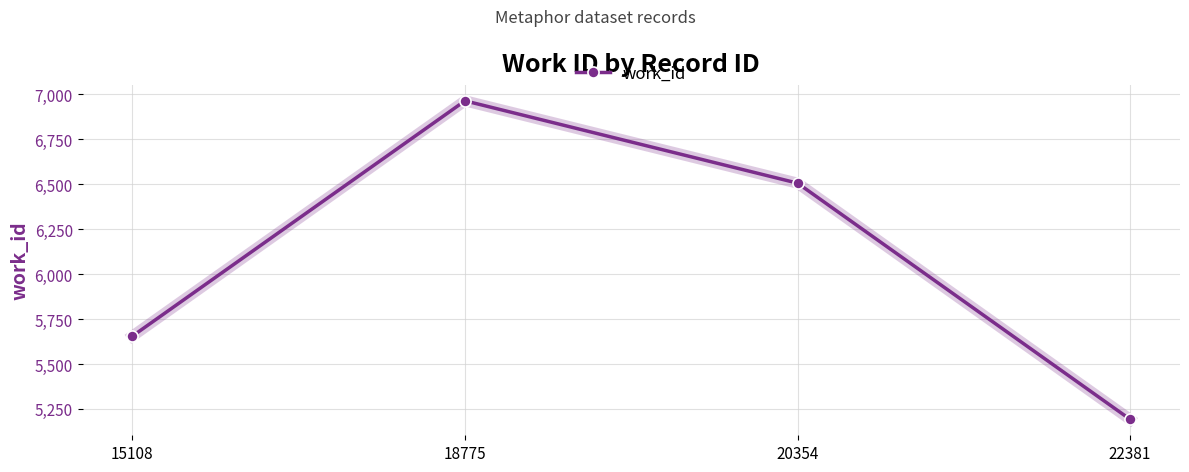

What is the difference between the maximum and second lowest values?

1309